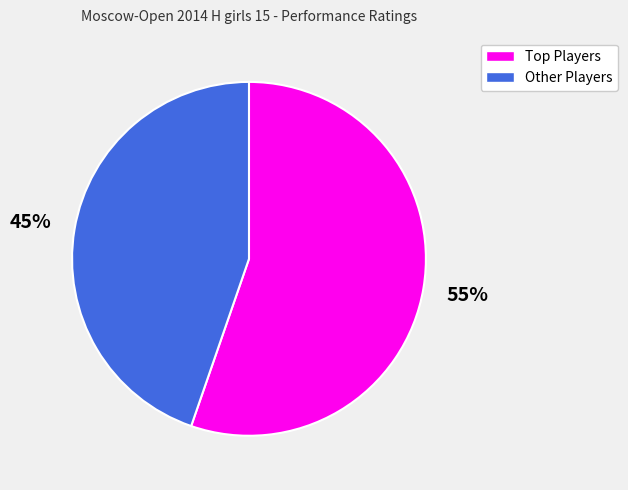

Is there a majority slice in this chart?

Yes